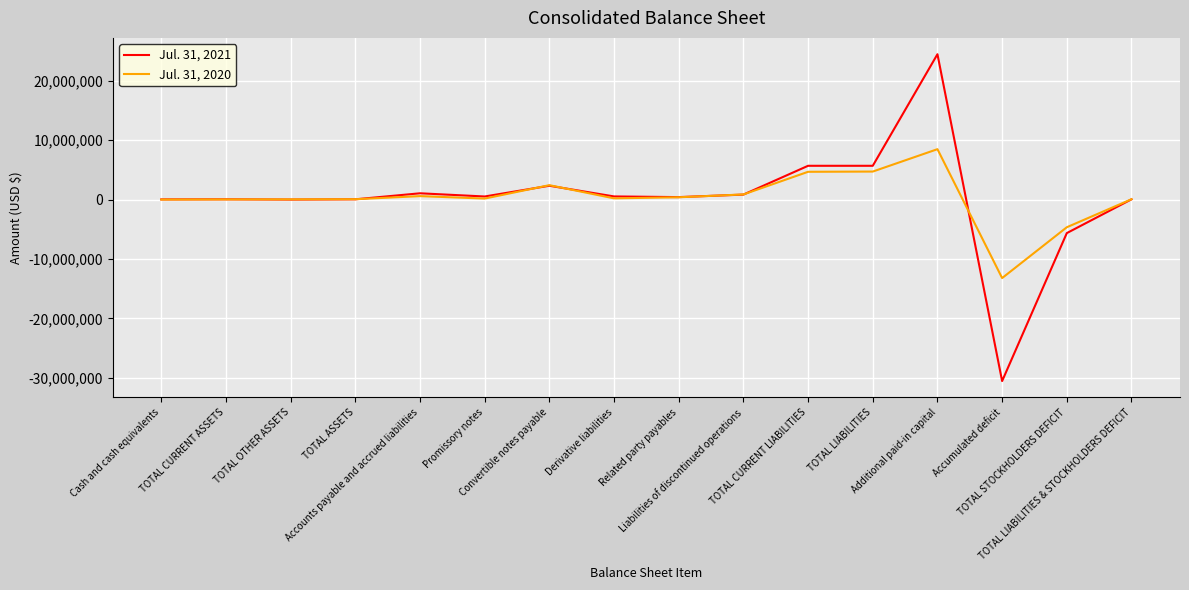

What is the maximum value for Jul. 31, 2021?

24485627